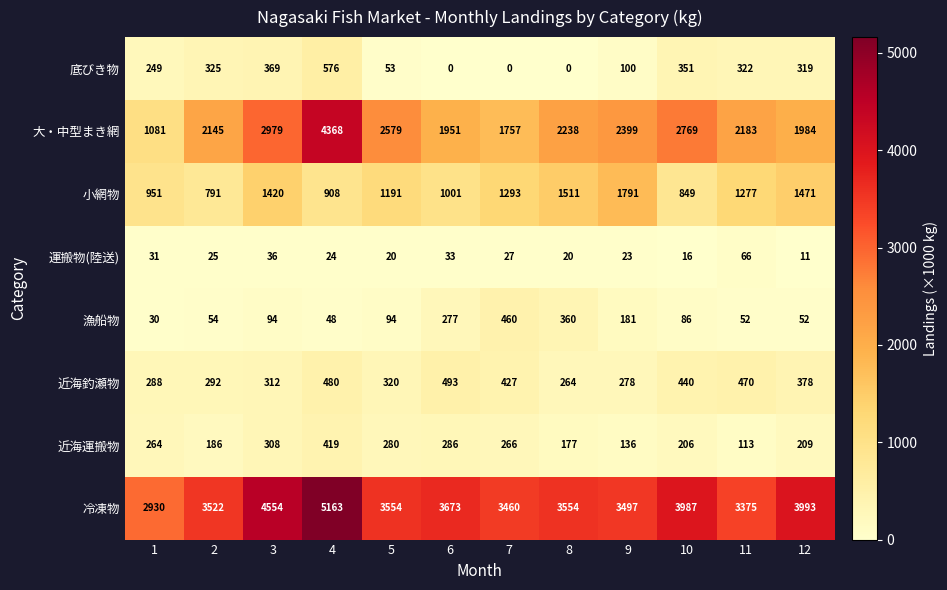

At how many categories does at least one series exceed 3899?

4